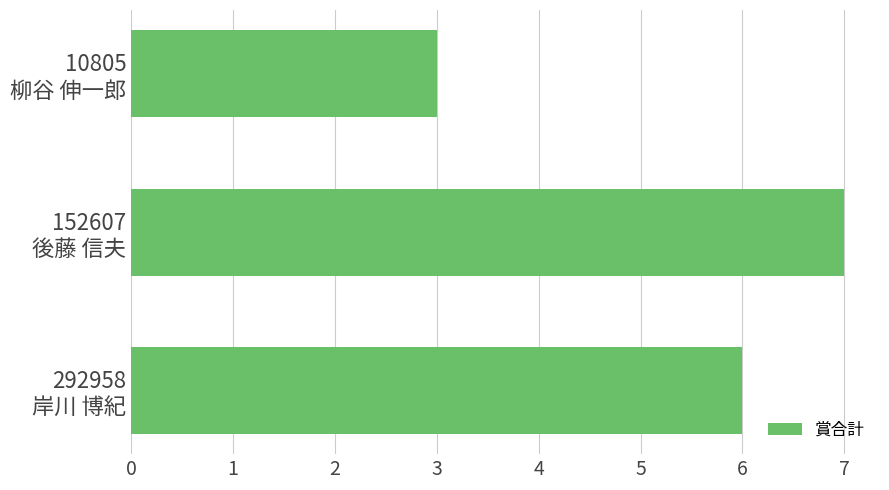

What is the smallest value displayed?

3